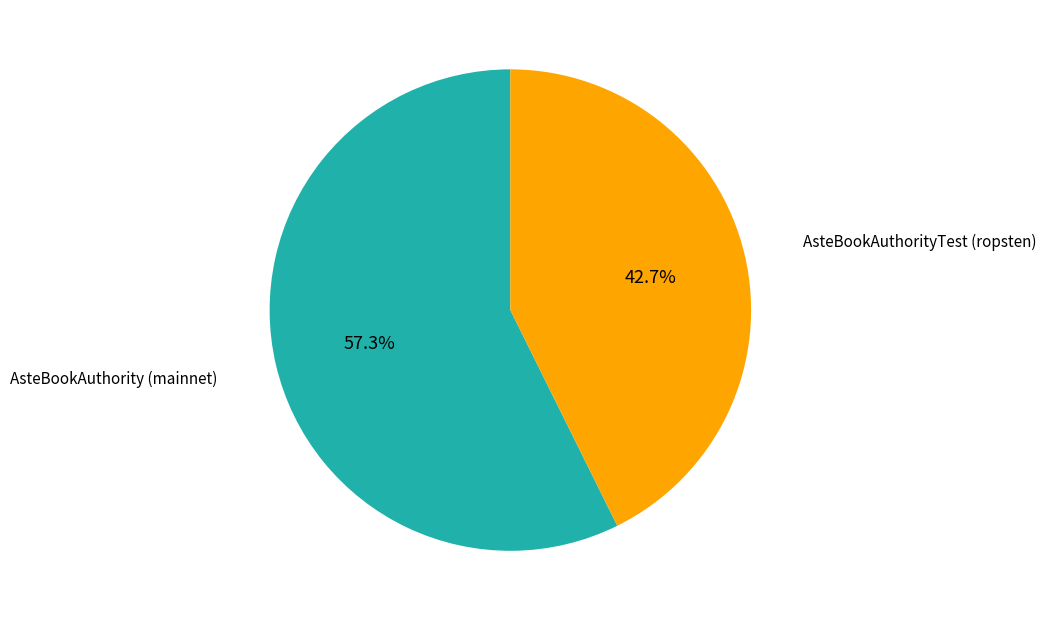

Is there any slice that represents more than half of the pie?

Yes